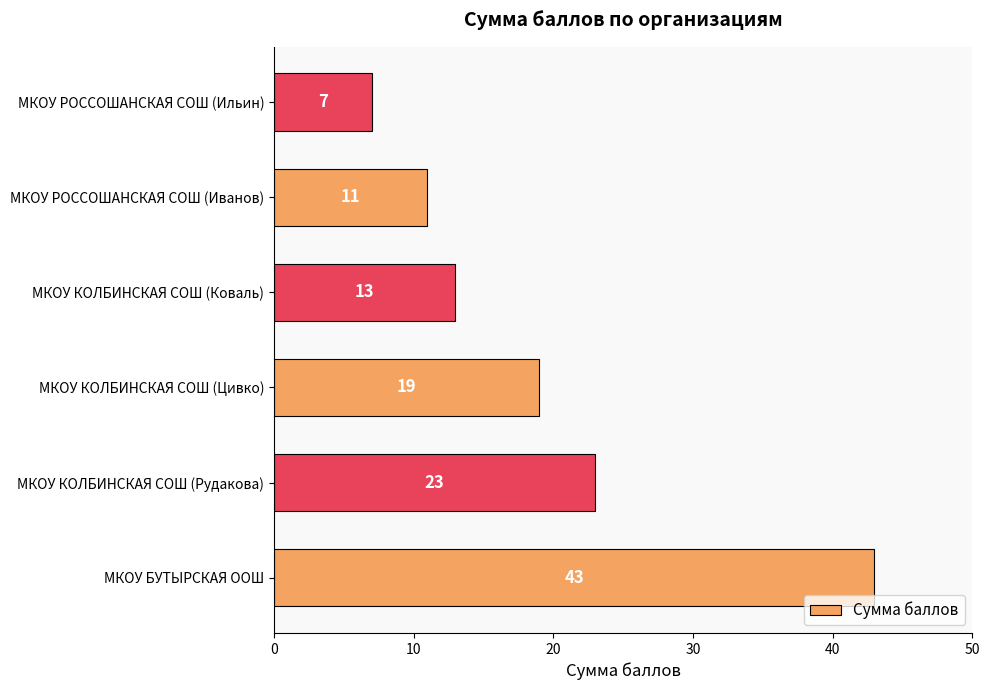

List the labels in order of value, largest first.

МКОУ БУТЫРСКАЯ ООШ, МКОУ КОЛБИНСКАЯ СОШ (Рудакова), МКОУ КОЛБИНСКАЯ СОШ (Цивко), МКОУ КОЛБИНСКАЯ СОШ (Коваль), МКОУ РОССОШАНСКАЯ СОШ (Иванов), МКОУ РОССОШАНСКАЯ СОШ (Ильин)